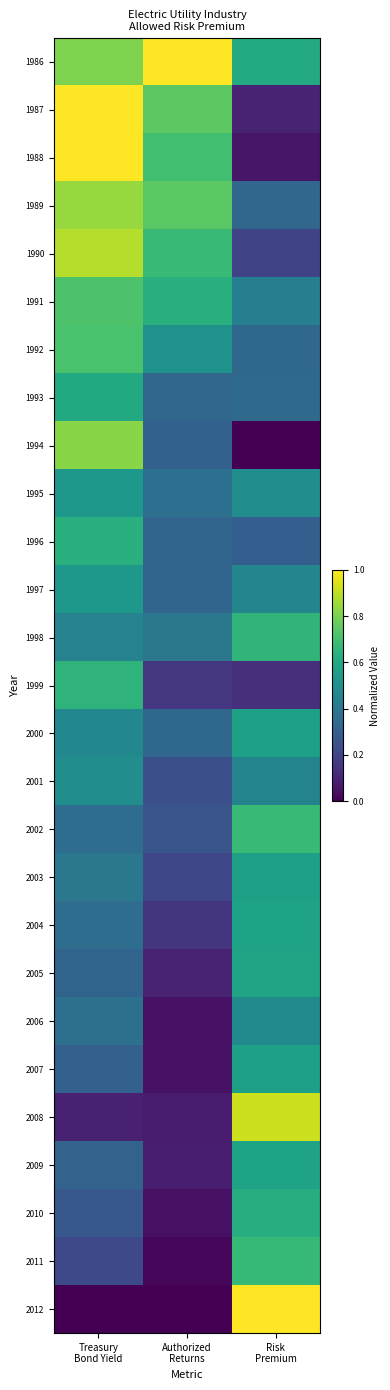

Which series has the largest total across all categories?

1986